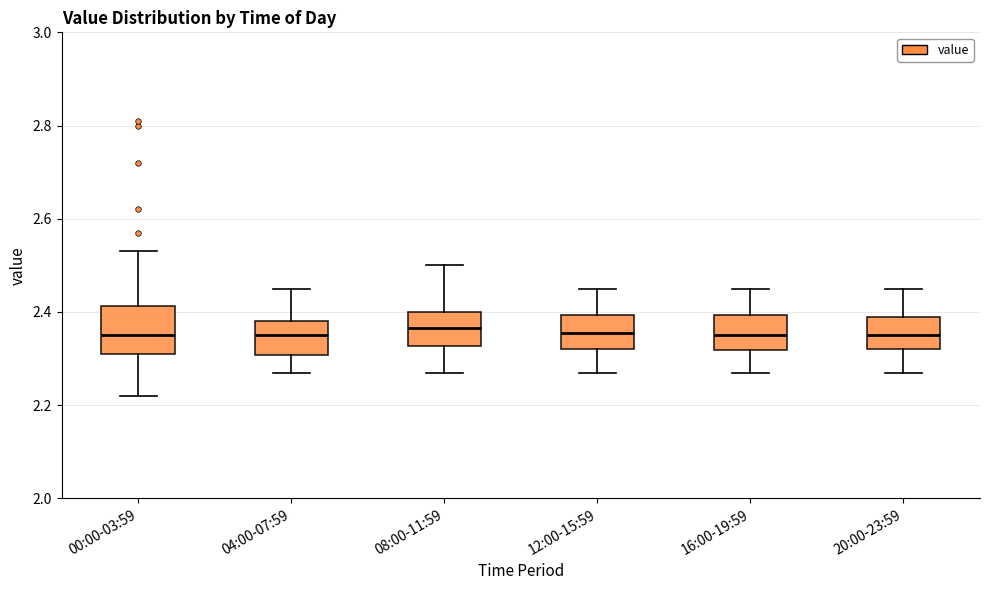

Where does the median line of the box for 00:00-03:59 sit on the y-axis? The values are not printed on the chart, so give them approximately, as read against the axis.

2.36